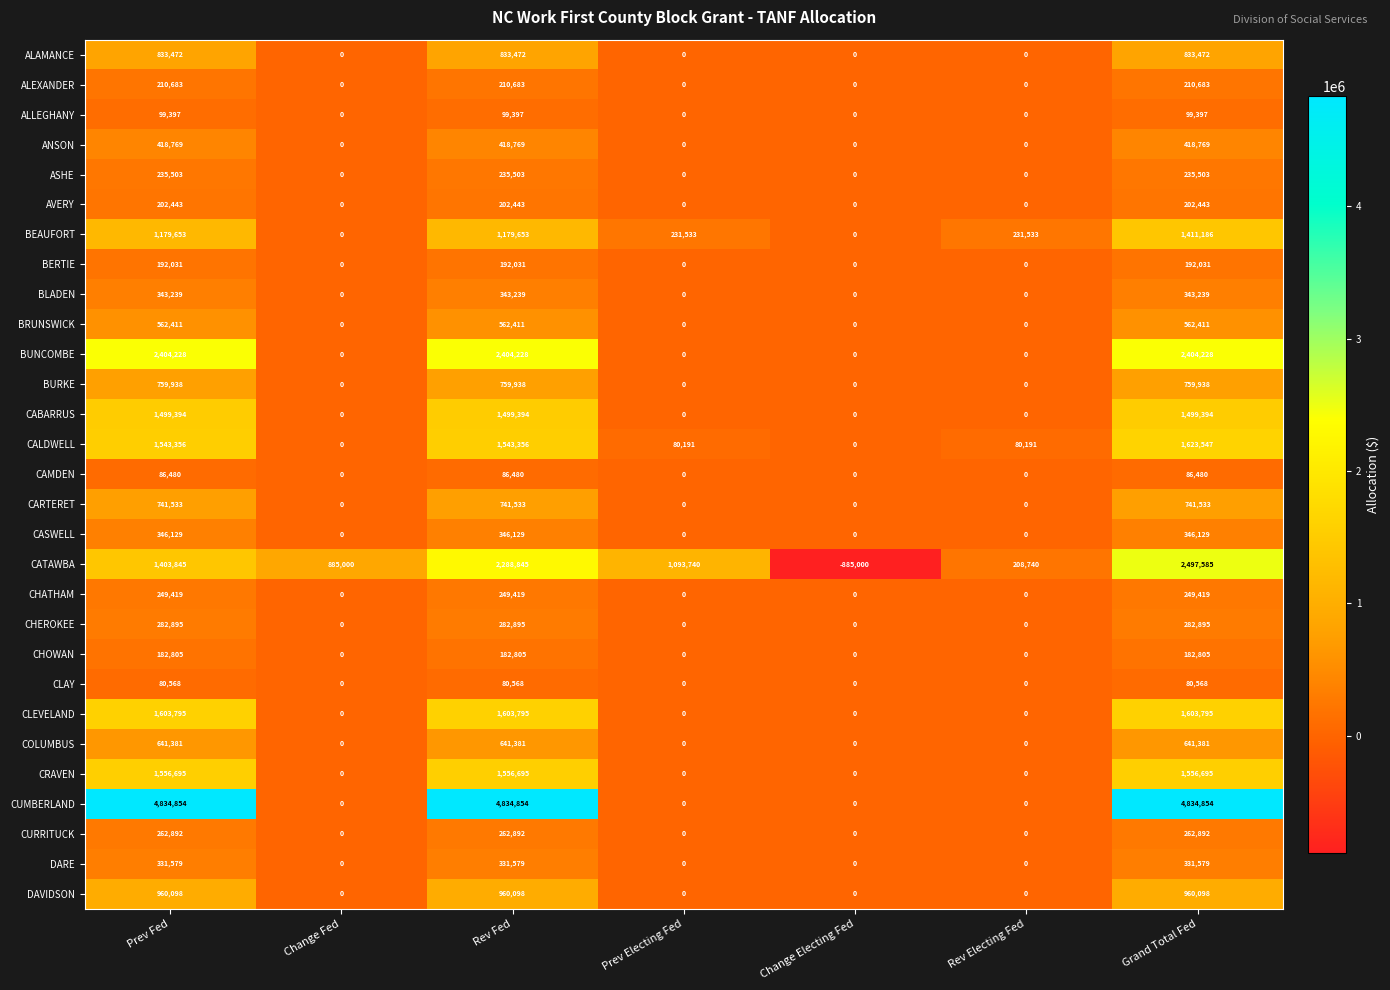

Is it true that BRUNSWICK equals -210467 at Change Electing Fed?

False